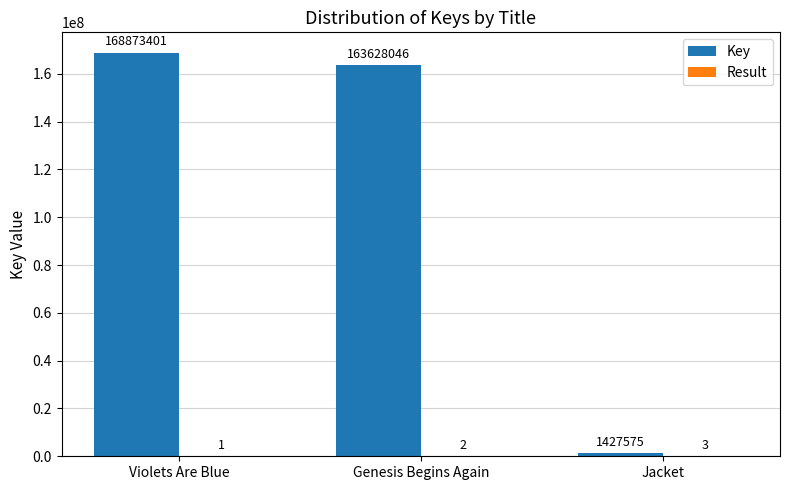

At which category does the chart reach its peak across all series?

Violets Are Blue